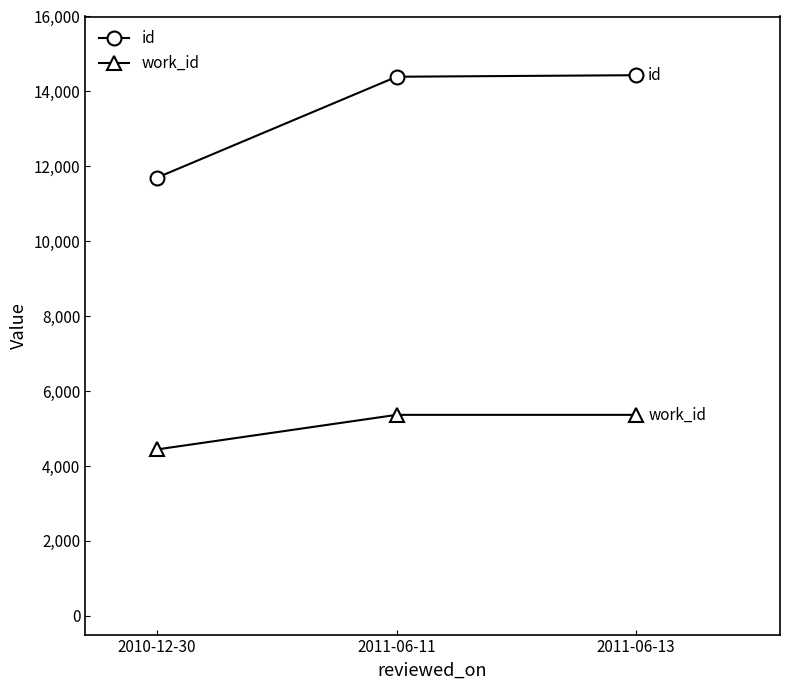

Read the id value at 2011-06-13, to the nearest 10.

14430